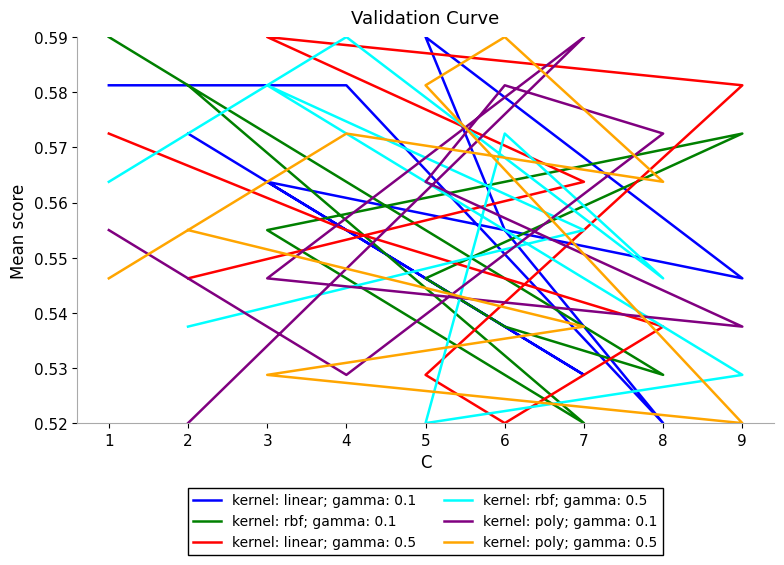

The col_4 series shows 0.2 at 1. True or false?

False